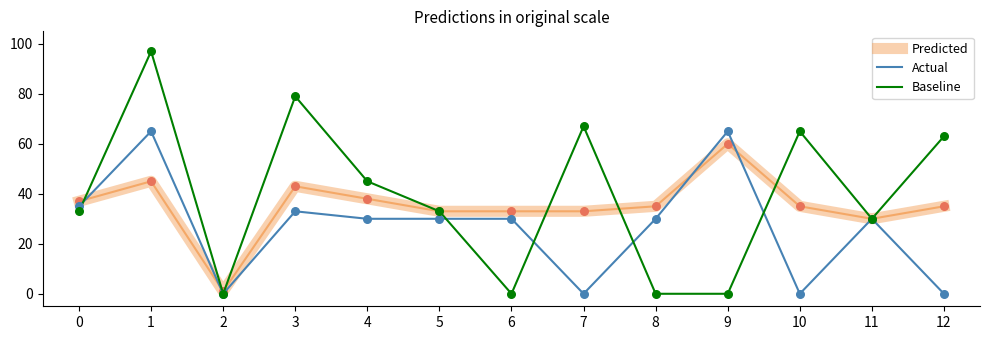

What is the total value across all series at 7?

100